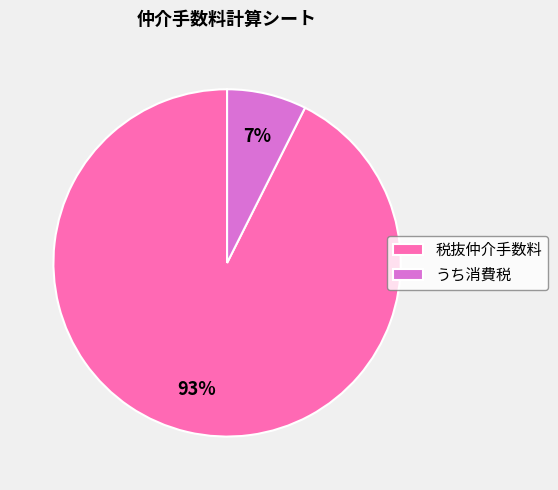

To the nearest percent, what is the average slice percentage?

50%